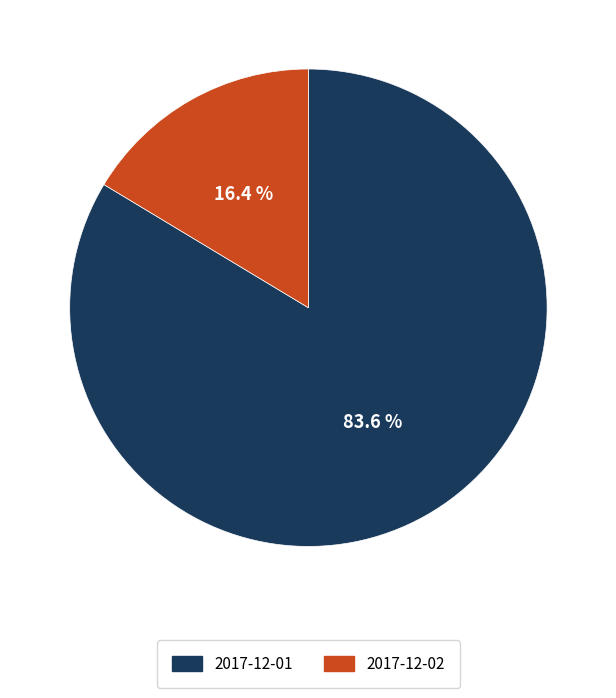

Approximately how many times larger is the value at 2017-12-02 compared to 2017-12-01?

0.2